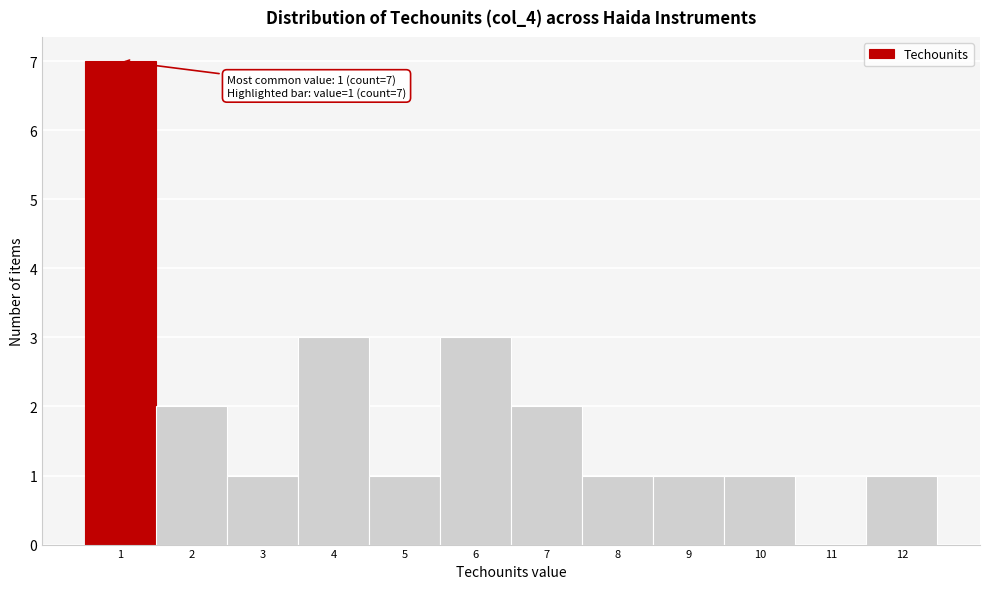

Which range on the x-axis has the tallest bar?

0.5 to 1.5